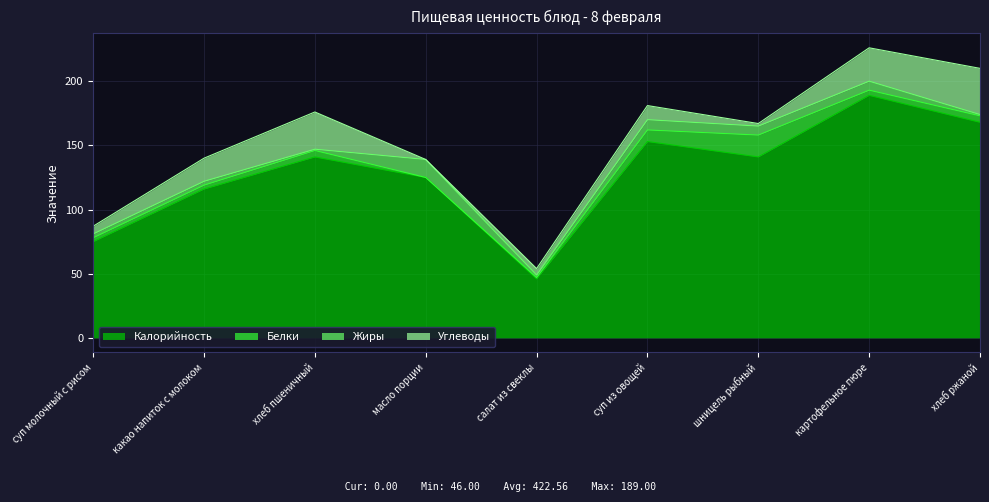

At which category does Углеводы reach its first local peak?

хлеб пшеничный